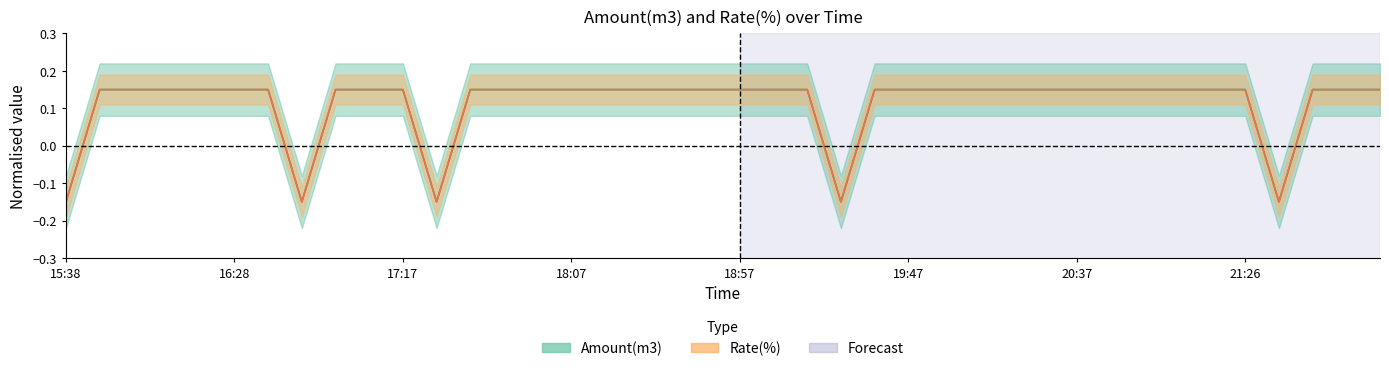

Where is Amount(m3) nearest to the value 0?

15:38